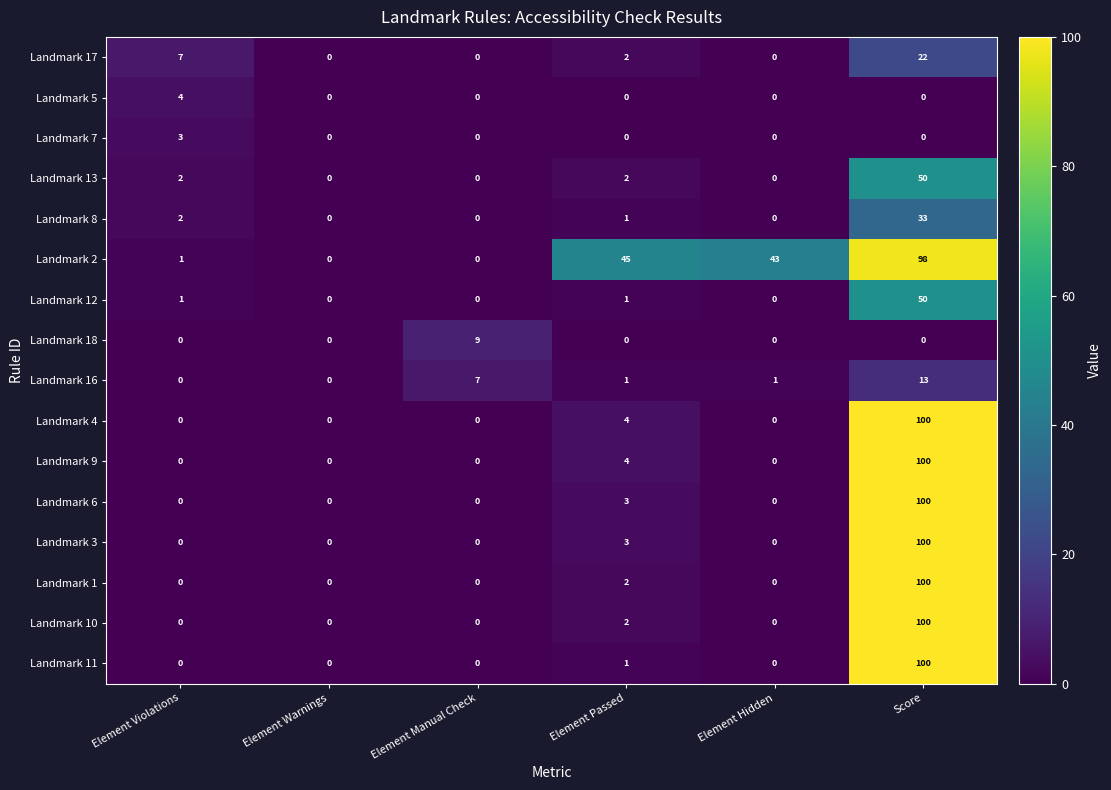

At which label does Landmark 4 reach its peak?

Score